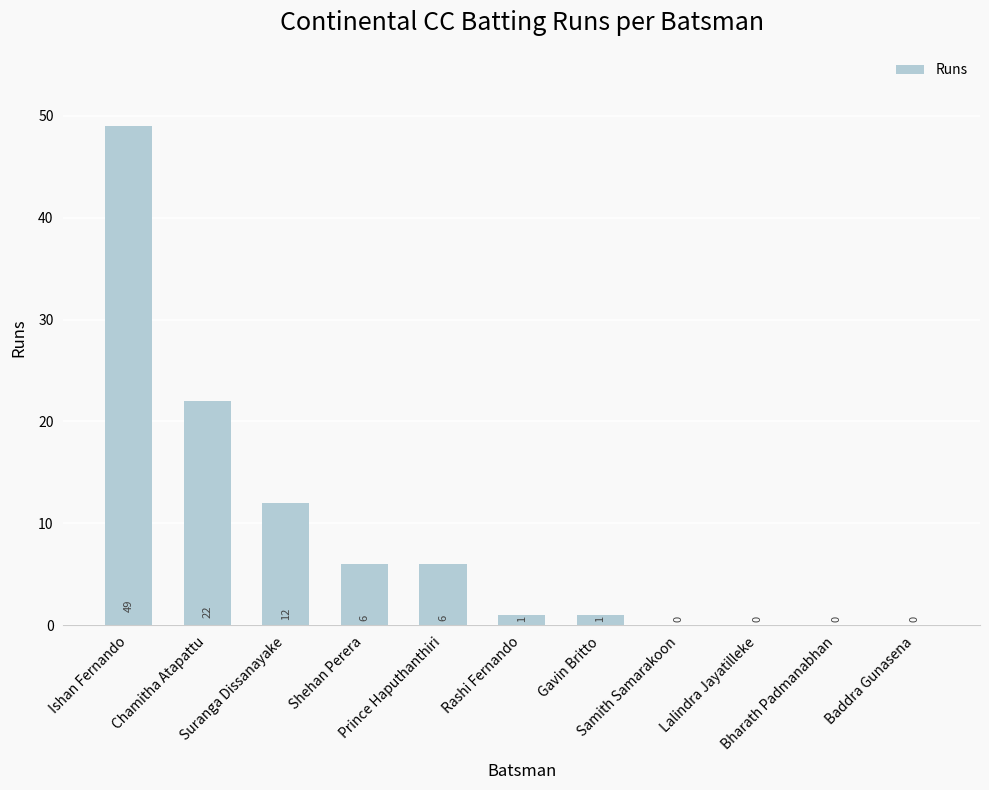

How many positive values are there?

7